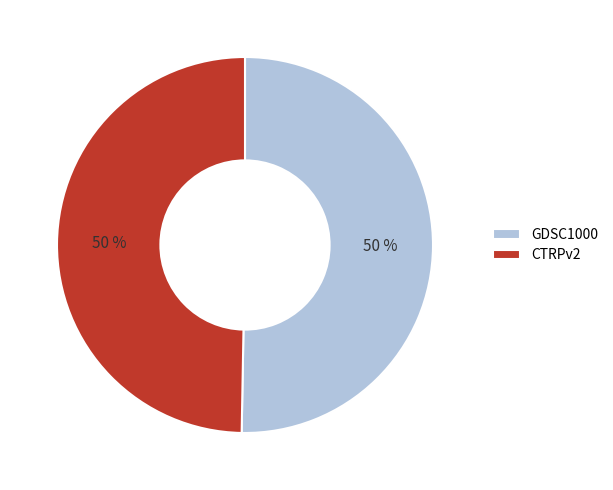

How many segments does this pie chart have?

2